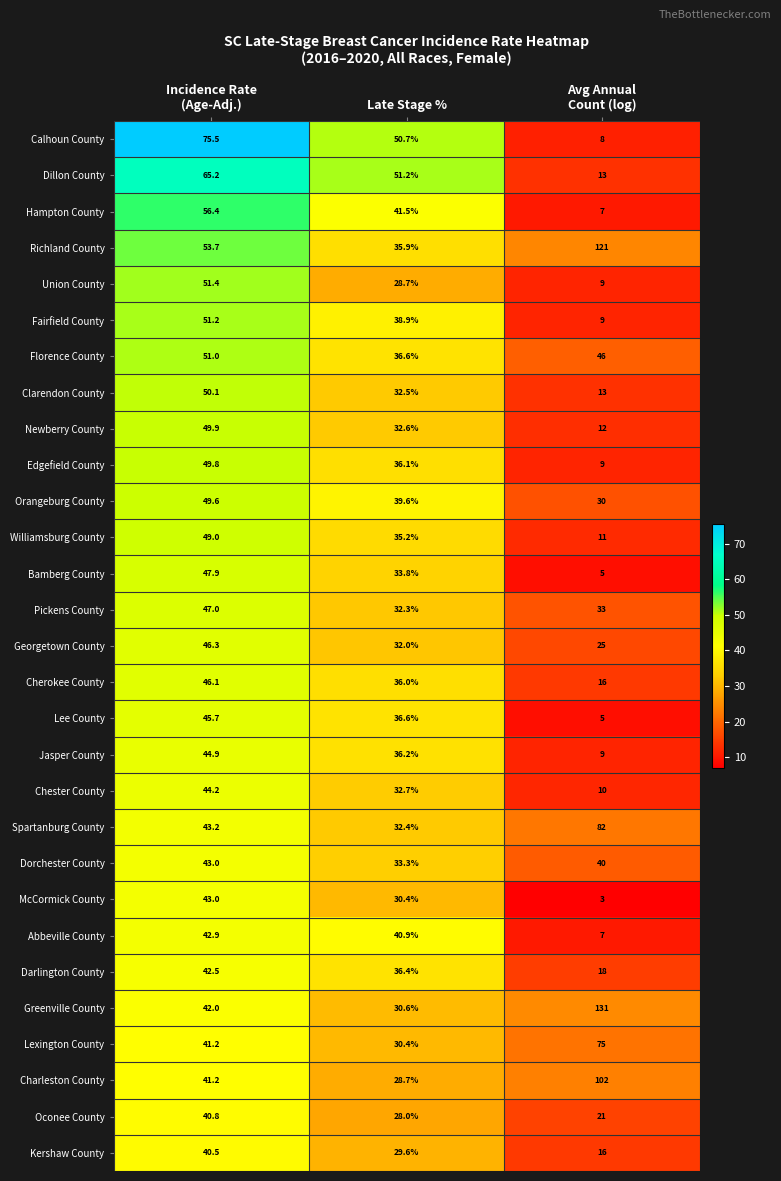

Count the number of data series in this chart.

29